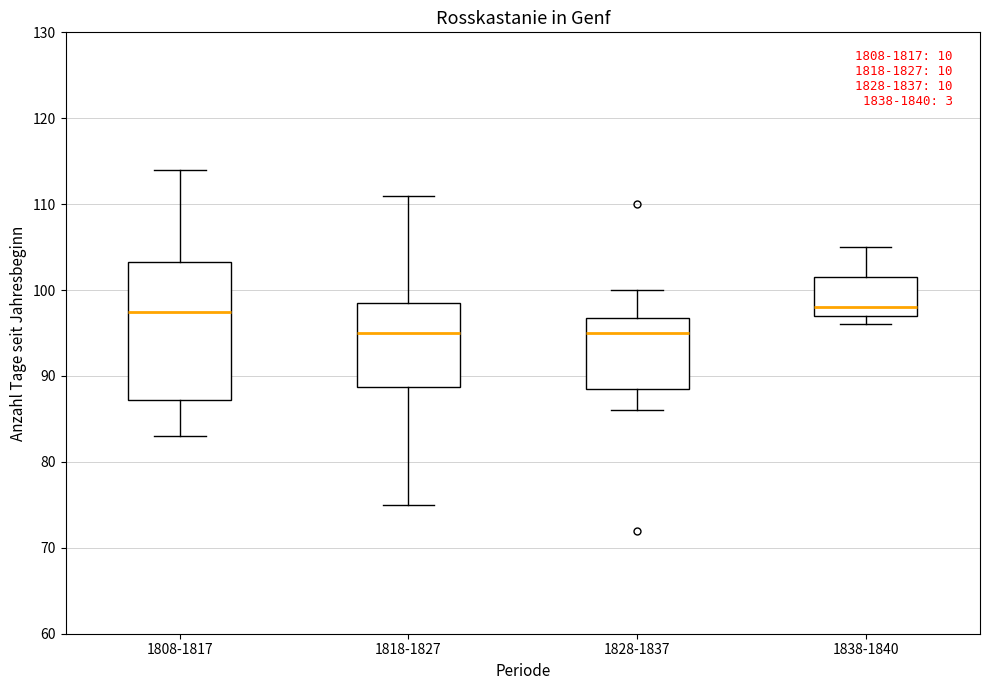

Which box is the tallest, from its lower edge to its upper edge?

1808-1817